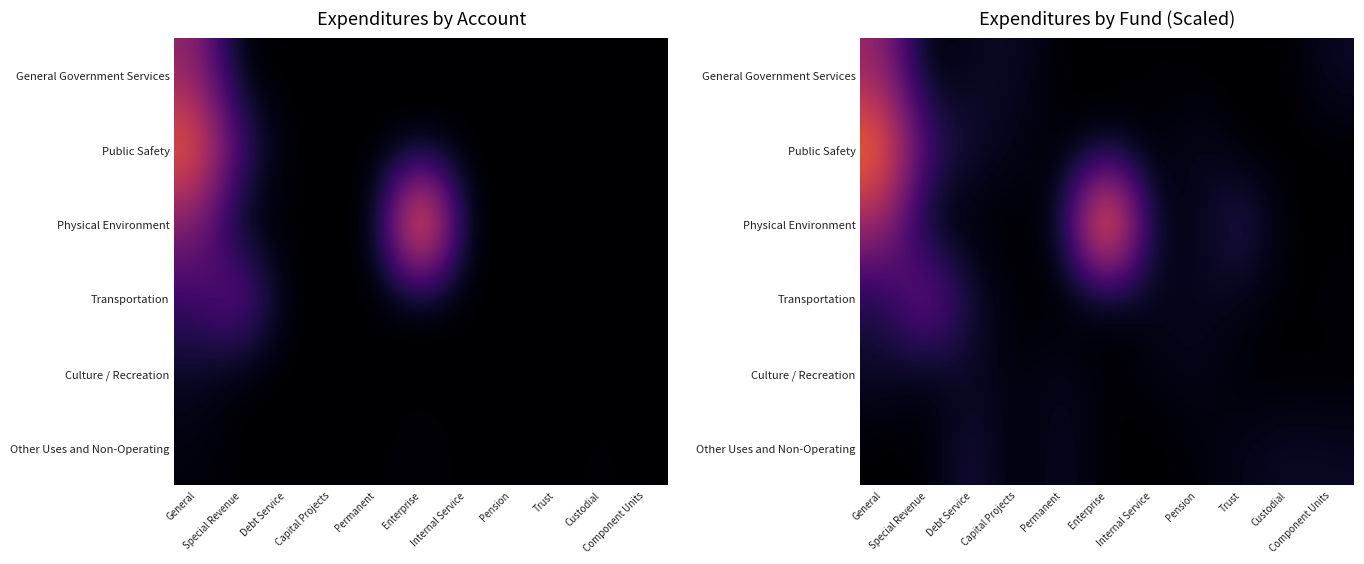

What is the difference between the highest and lowest values at Enterprise?

3490614.2